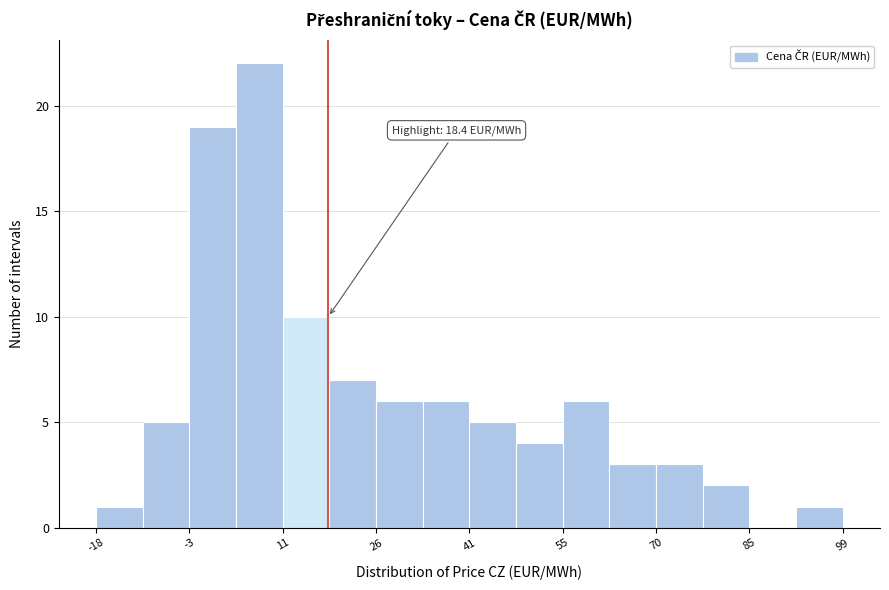

Around what value on the x-axis is the tallest bar? Give the approximate position of its centre, as read against the axis.

8